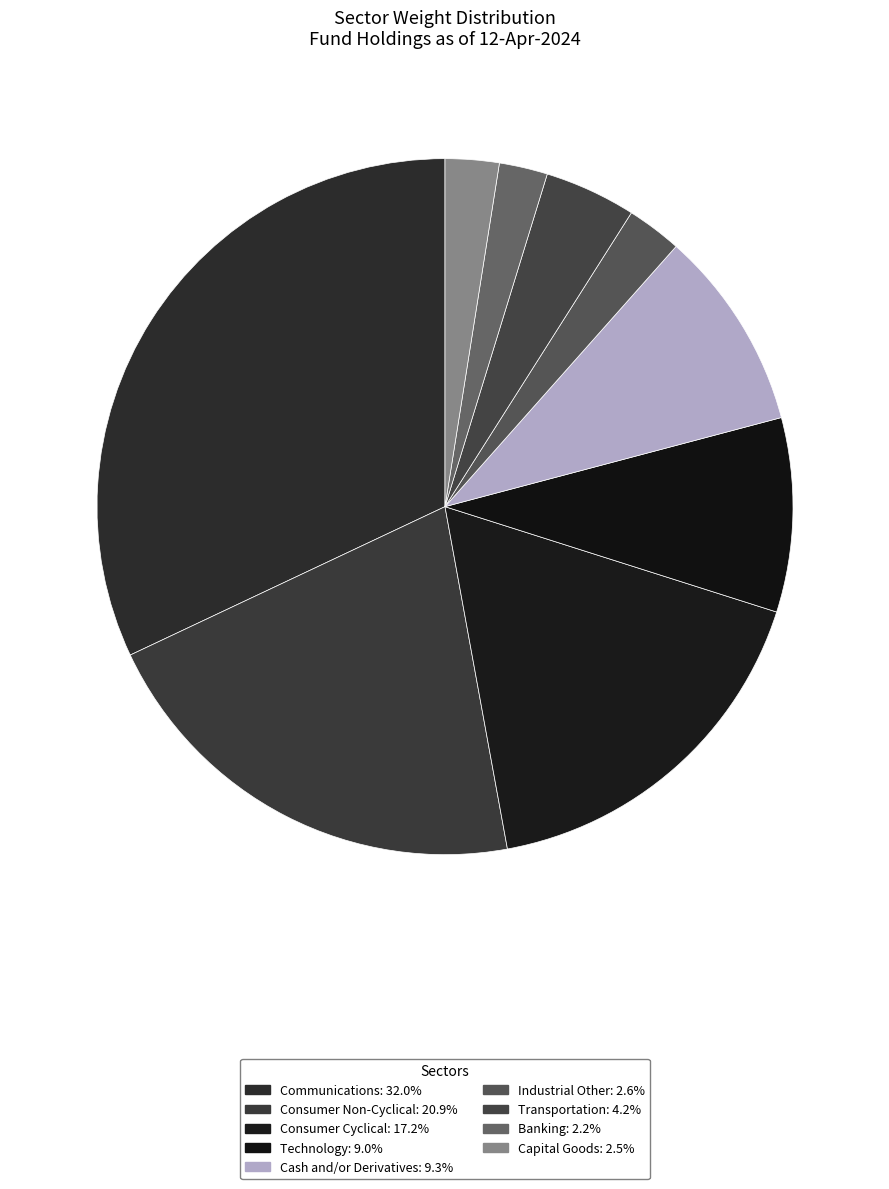

To the nearest percent, what is the difference between the Consumer Non-Cyclical and Communications slice percentages?

11%